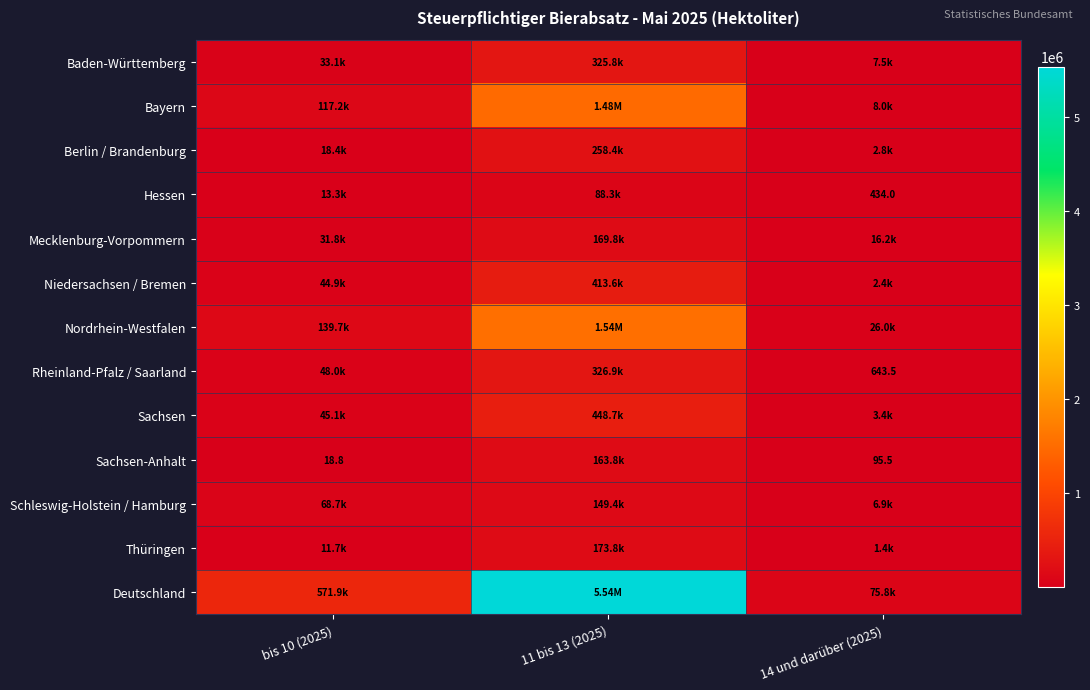

At which label is Deutschland closest to 2806644?

bis 10 (2025)